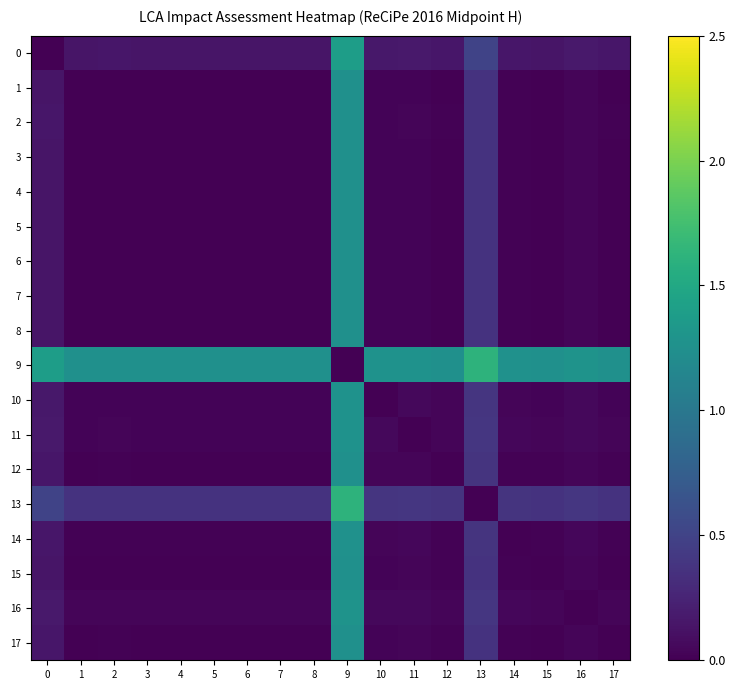

Which series has the largest total across all categories?

9